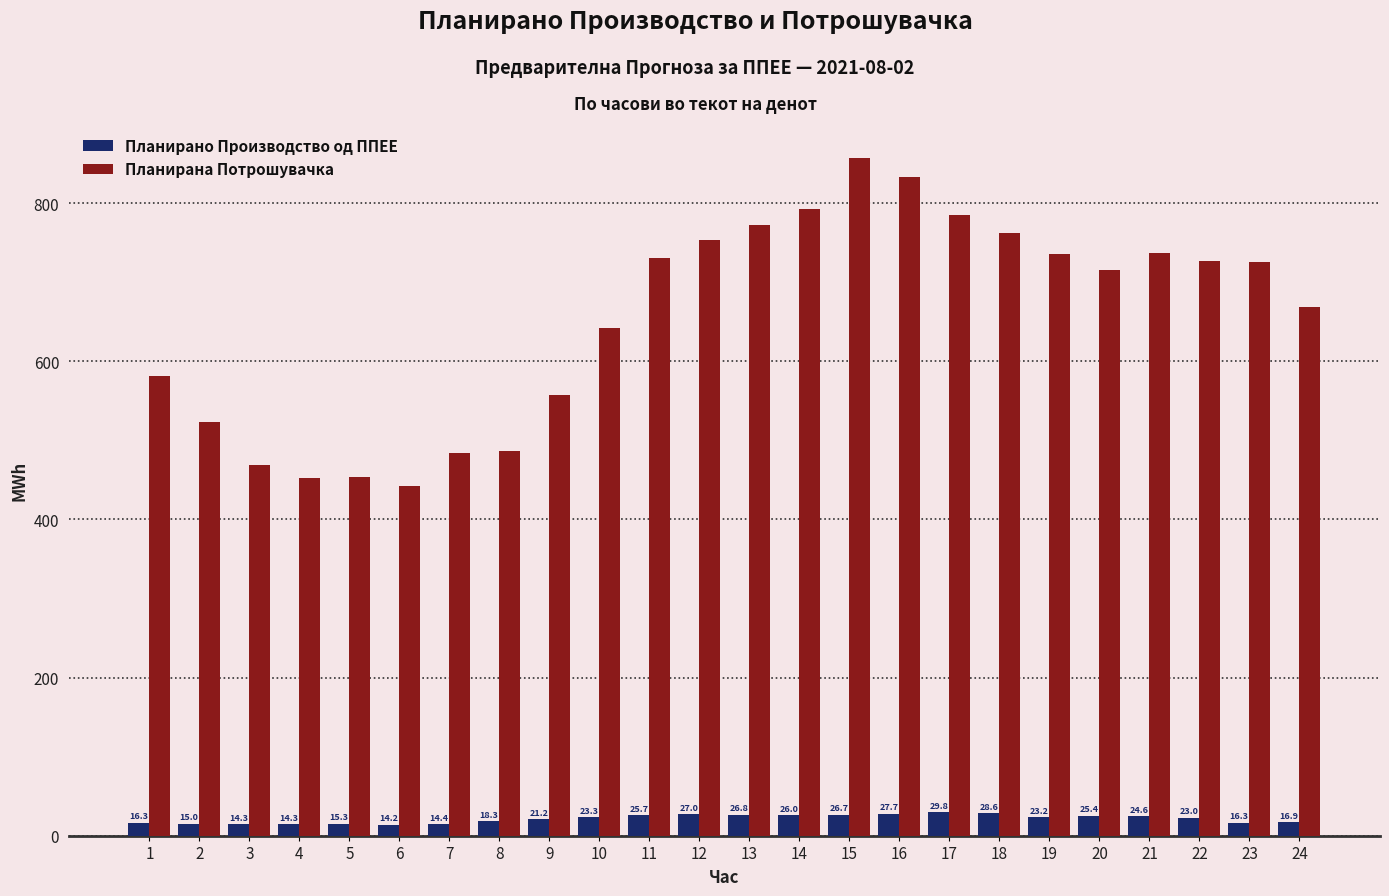

Rank the series at 9 from highest to lowest value.

Планирана Потрошувачка, Планирано Производство од ППЕЕ